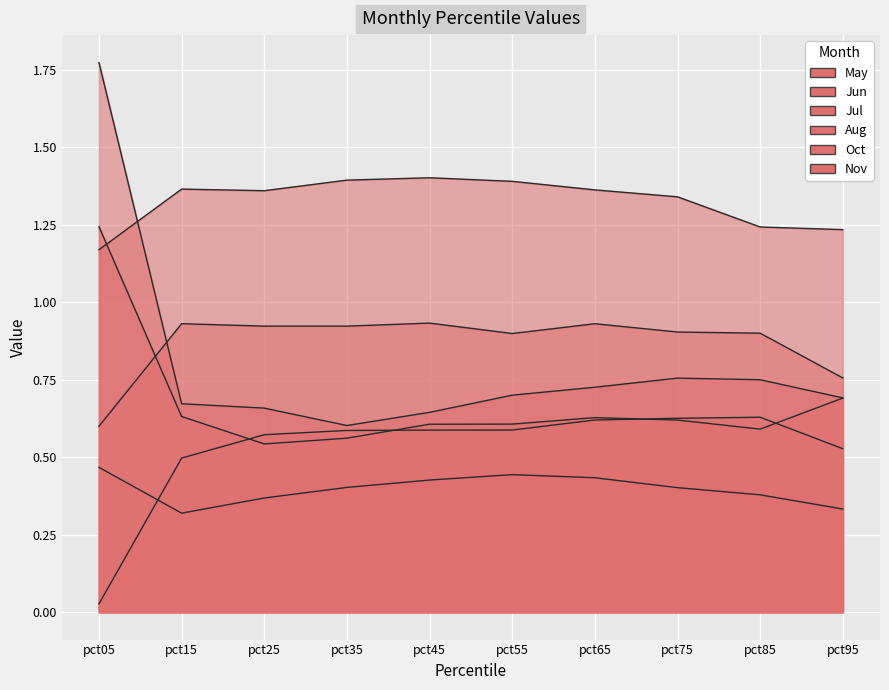

What is the total value across all series at pct25?

4.4